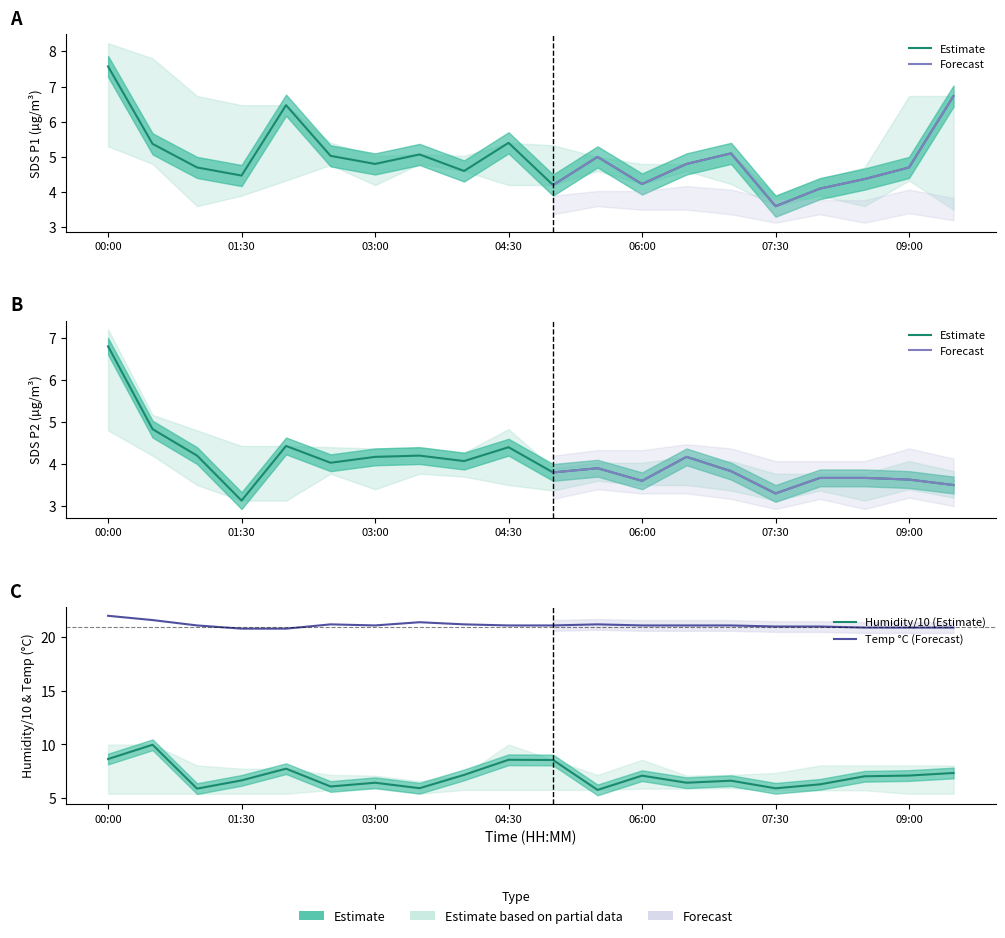

In Temp, how many points are higher than both neighbors (excluding endpoints)?

3